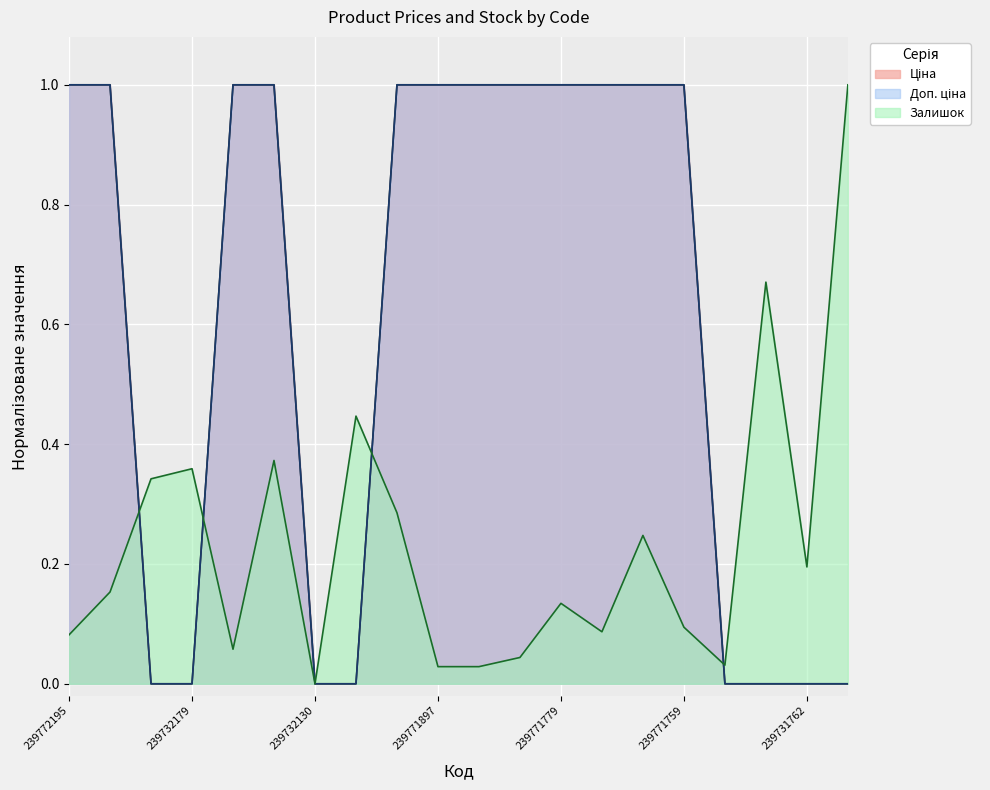

What is the difference between the second highest and second lowest values in the Доп. ціна series?

1.0